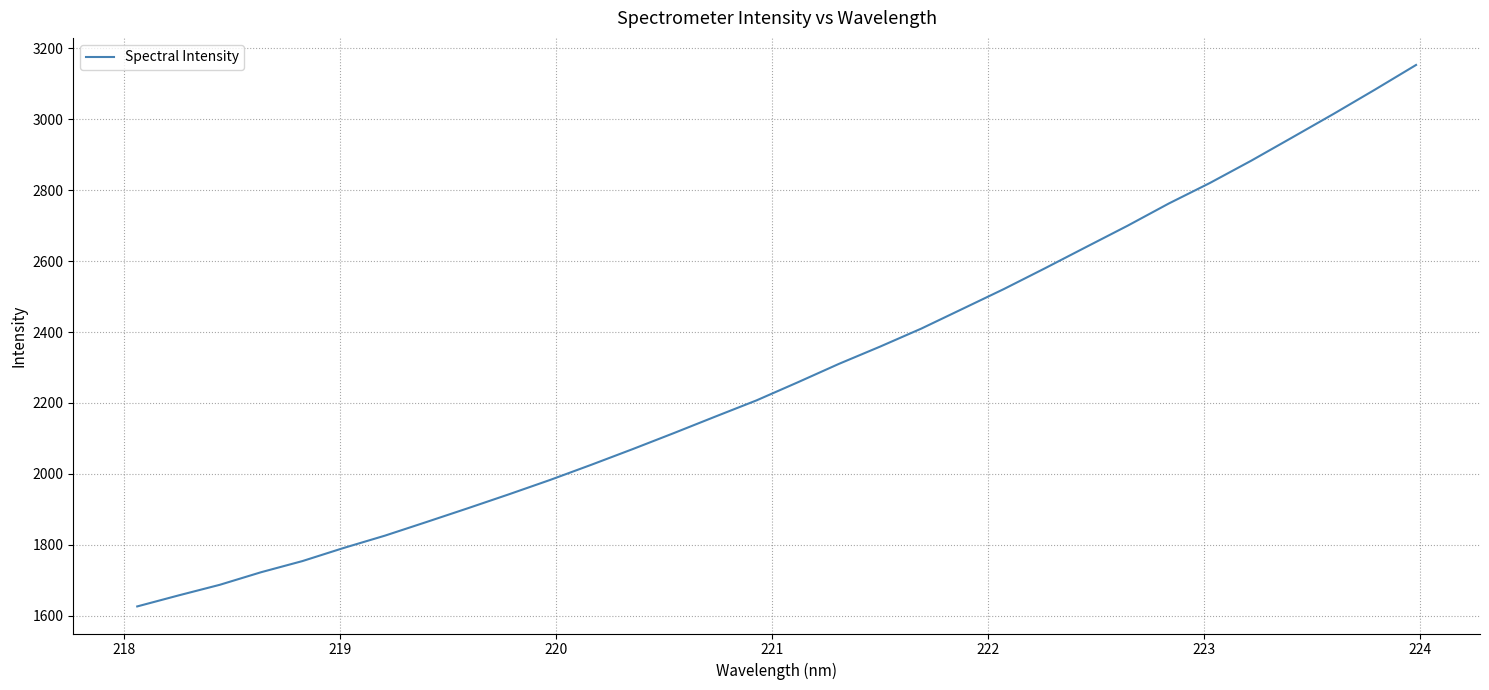

What is the difference between the maximum and minimum values?

1526.6